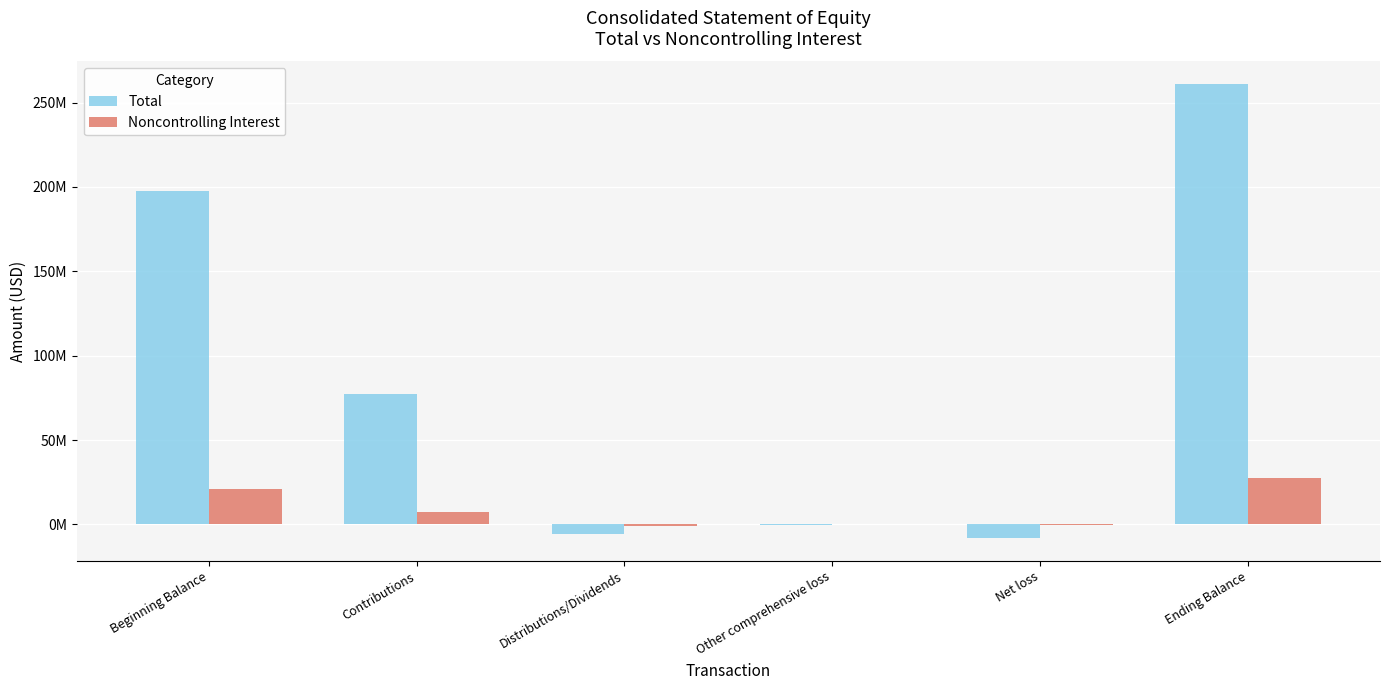

Which series has the largest range (max minus min)?

Total